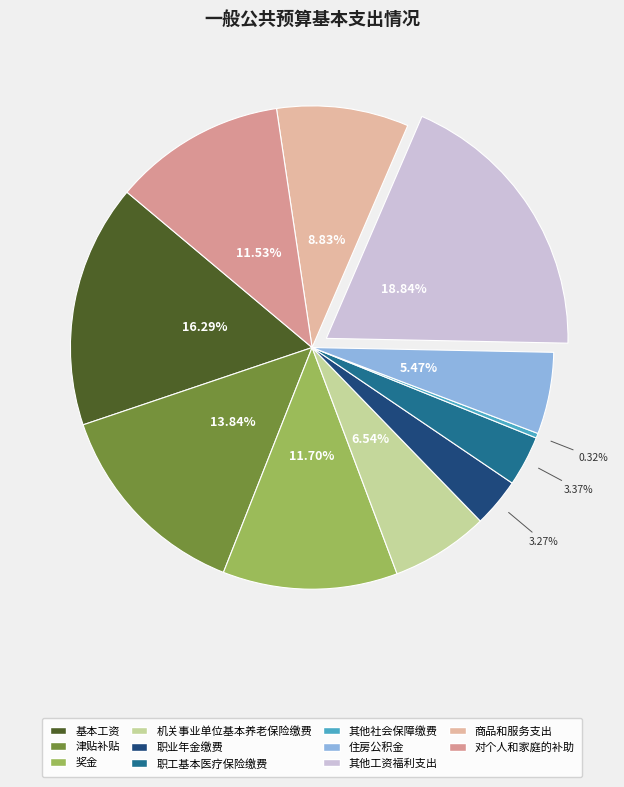

How many slices are in this pie chart?

11